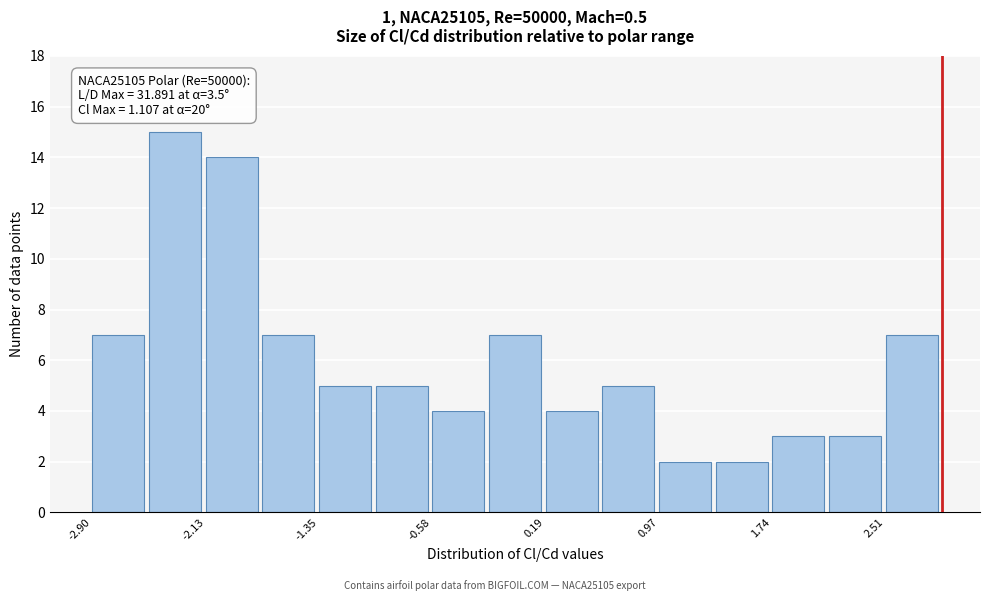

Read against the x-axis, roughly where is the centre of the tallest bar?

-2.3